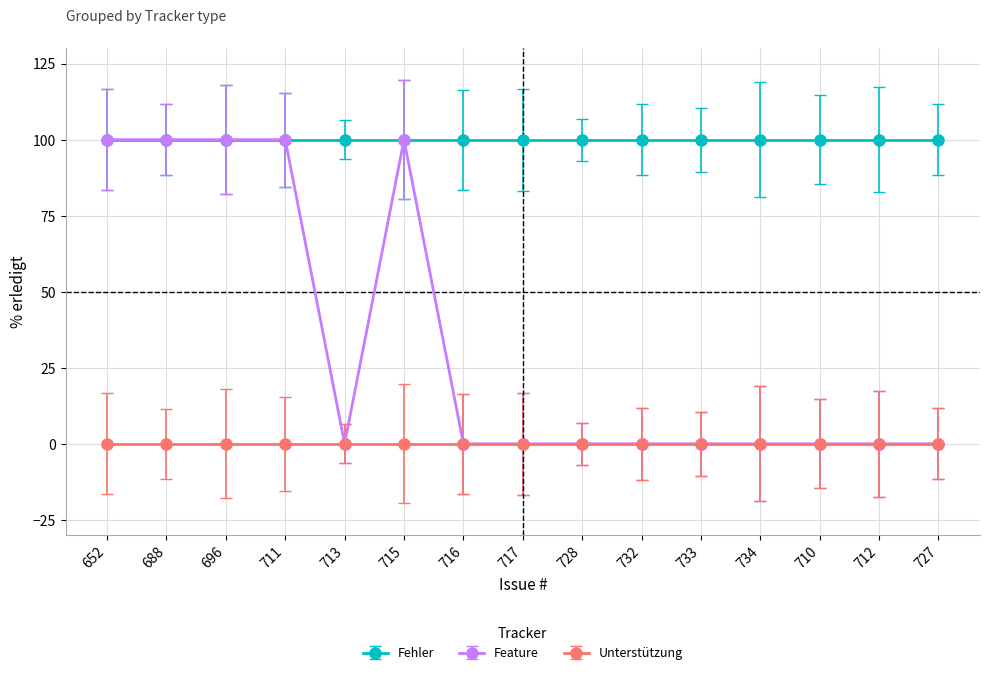

How many lines are shown in the chart?

3